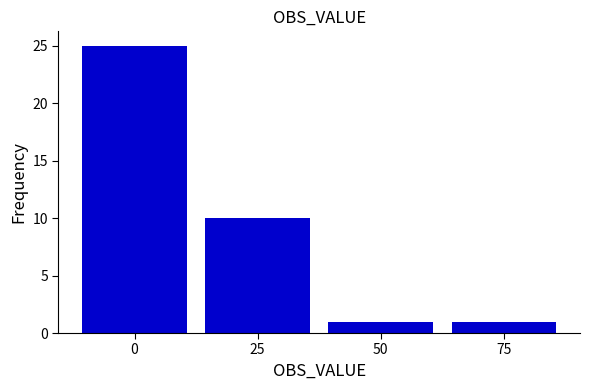

Reading left to right, list every bar in this chart as the range it spans on the x-axis followed by its height. Neither the bar edges nor the heights are printed on the chart, so give them approximately, as read against the axes.

-12.5 to 12.5: 25
12.5 to 37.5: 10
37.5 to 62.5: 1
62.5 to 87.5: 1